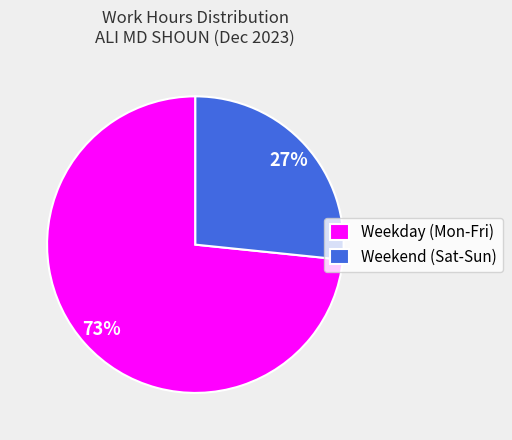

Is there any slice that represents more than half of the pie?

Yes